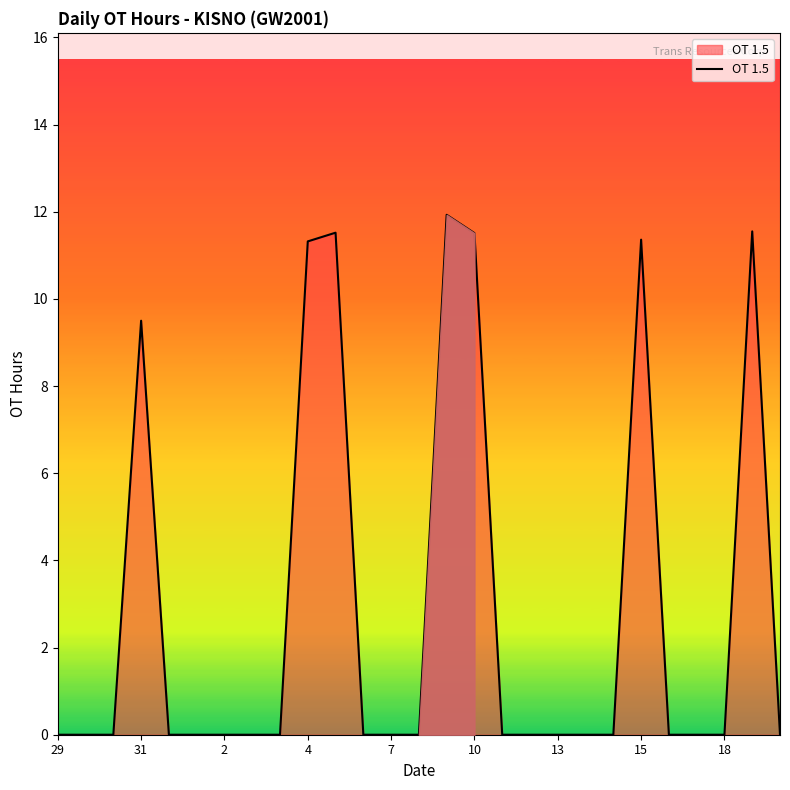

What is the greatest value displayed?

11.9